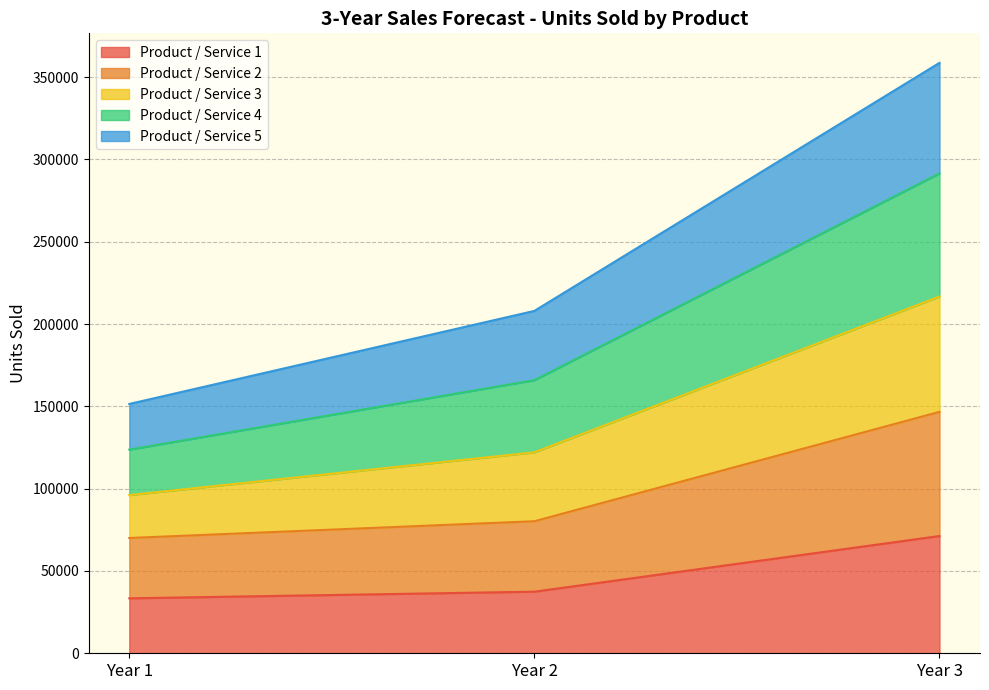

Is it true that Product / Service 1 equals 122351 at Year 3?

False